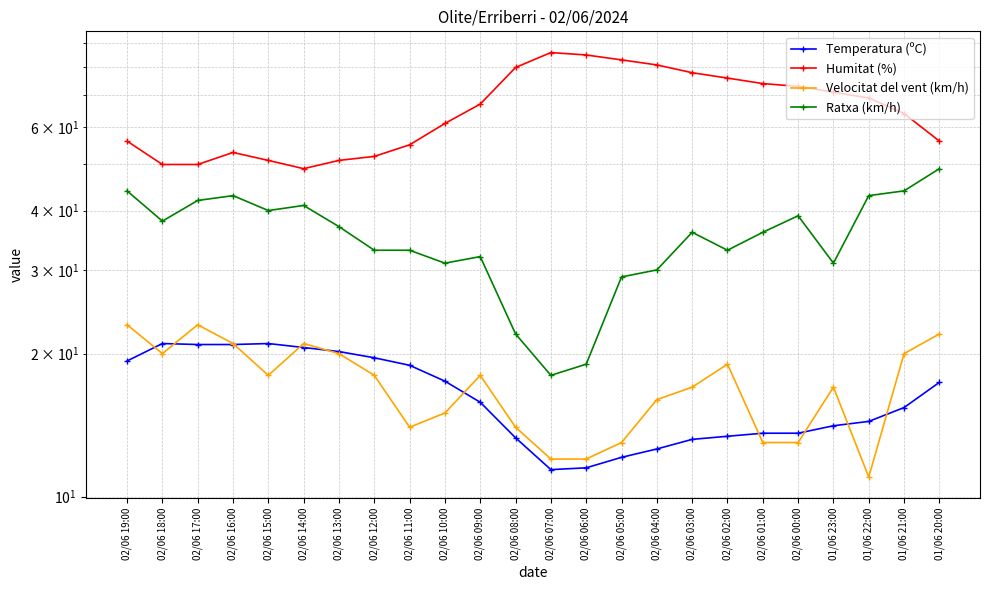

How many values in the Temperatura (ºC) series exceed 15?

13